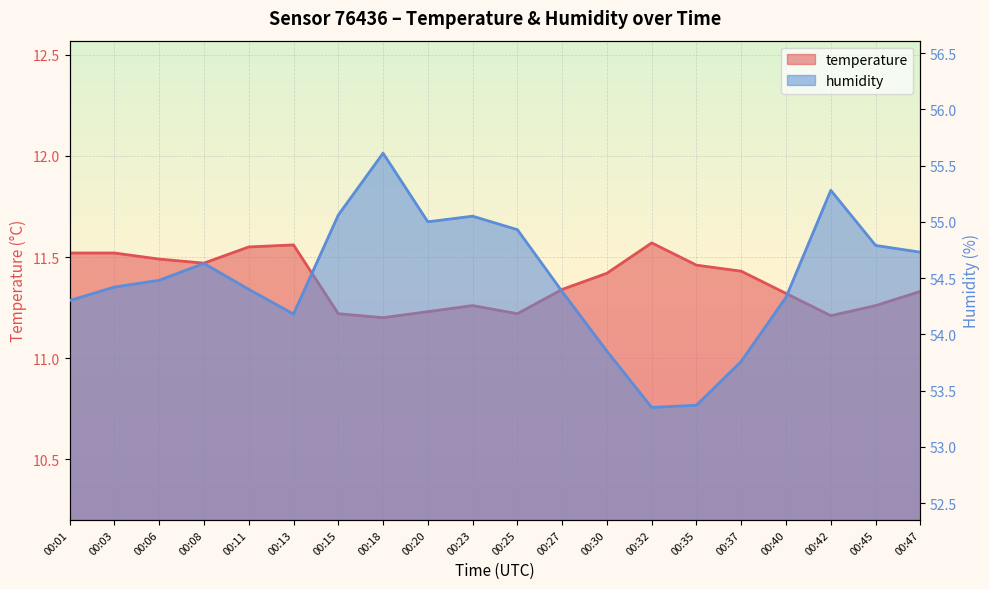

True or false: humidity has a value of 54.4 at 00:03.

True